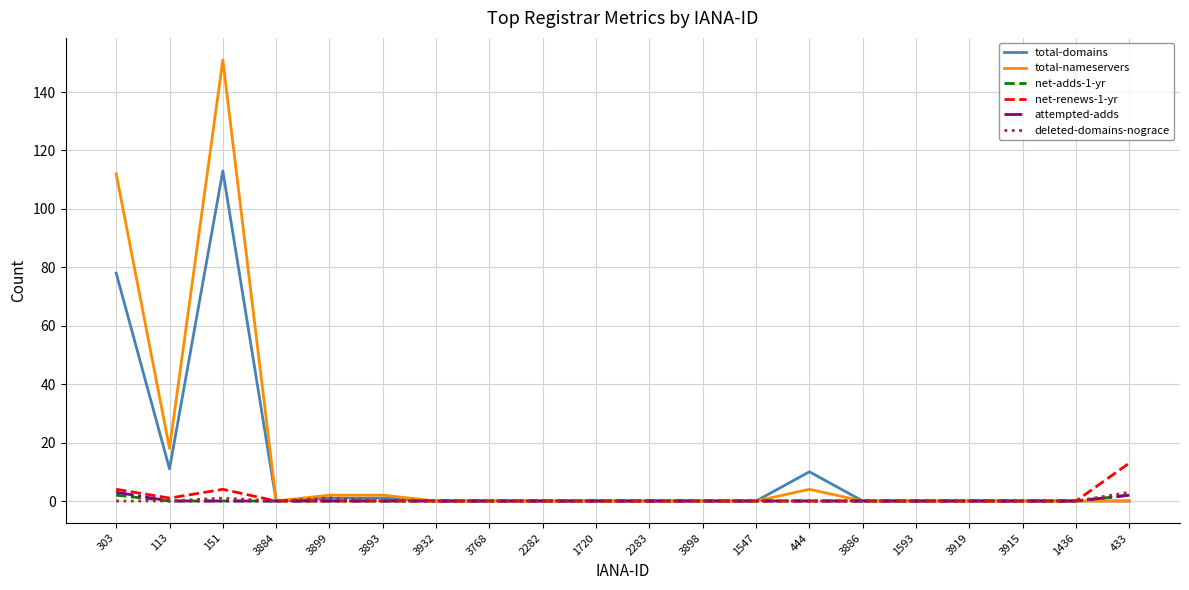

What is the highest value of the net-renews-1-yr series?

13